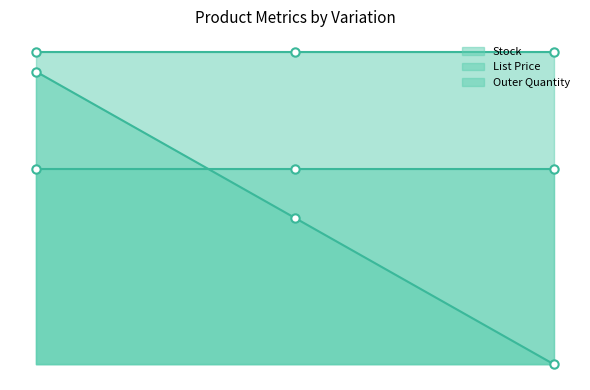

What is the sum of all List Price line values?

95.8